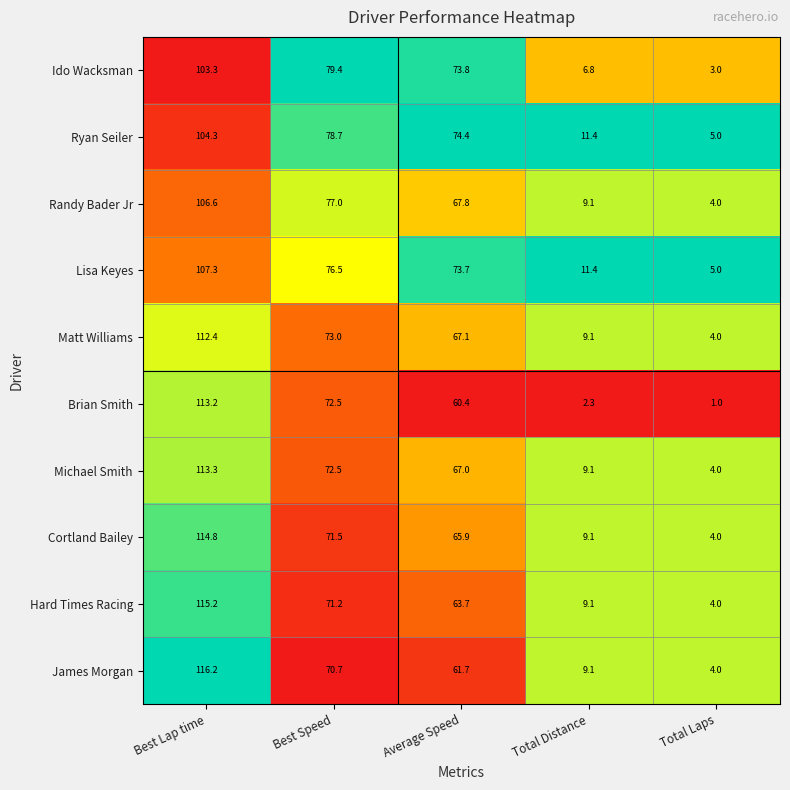

True or false: Randy Bader Jr has a value of 67.8 at Average Speed.

True